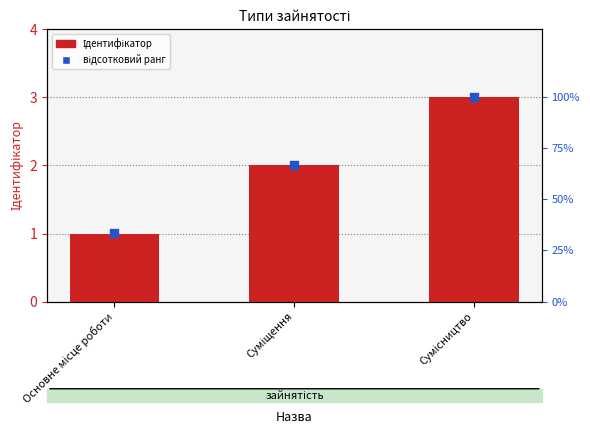

At which category is the sum across all series the highest?

Сумісництво